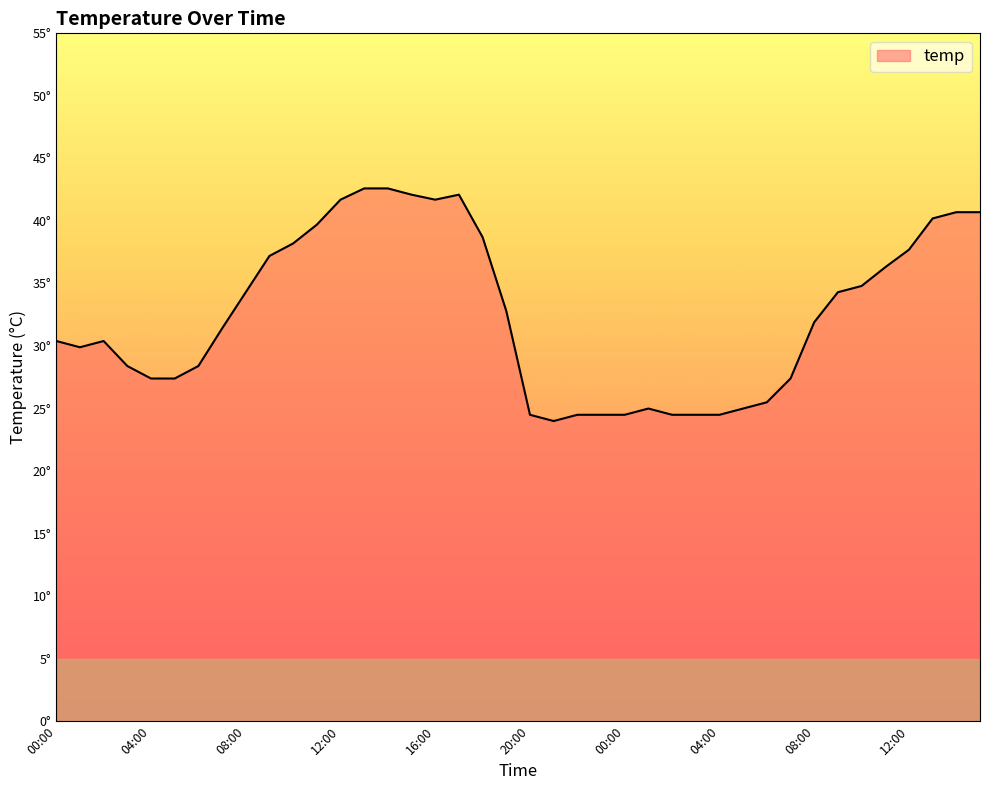

Does the chart display data point markers on the line(s)?

No